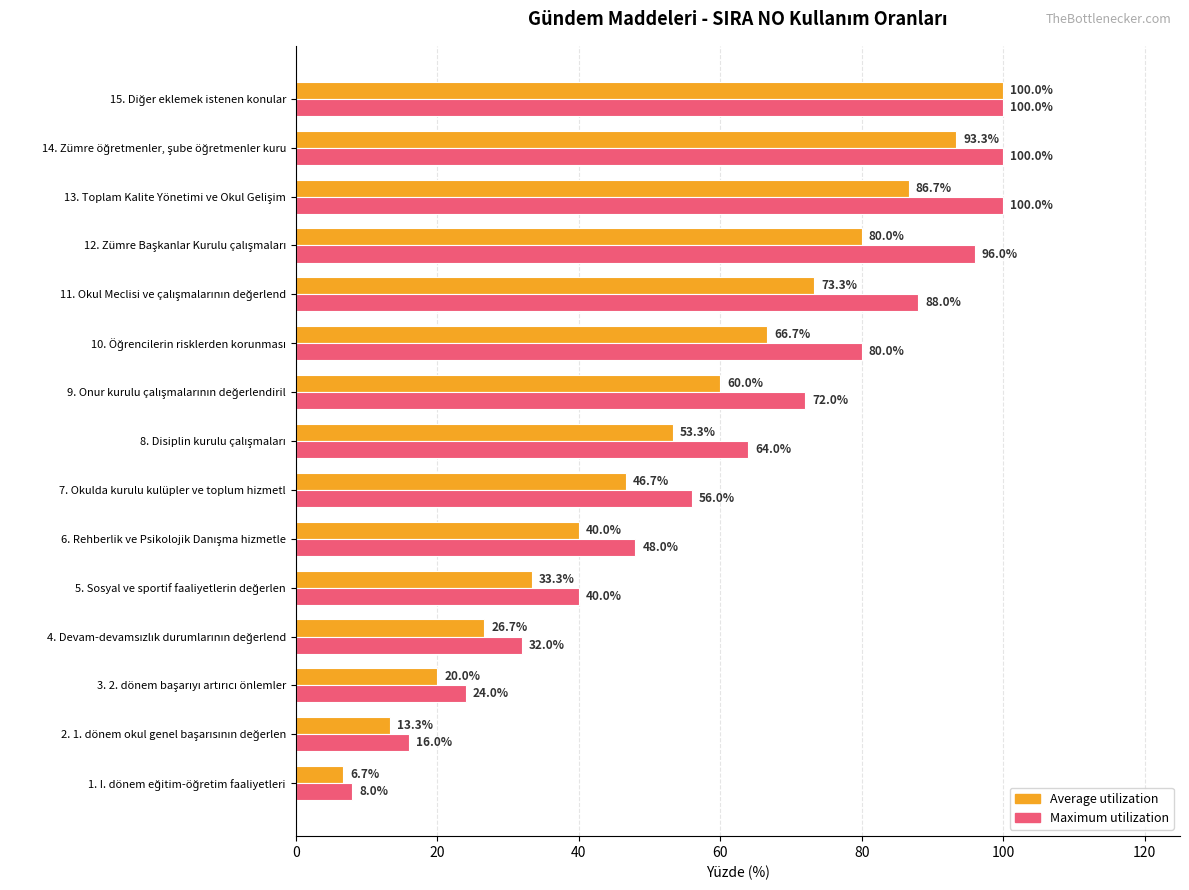

What is the maximum value shown in the chart?

100.0